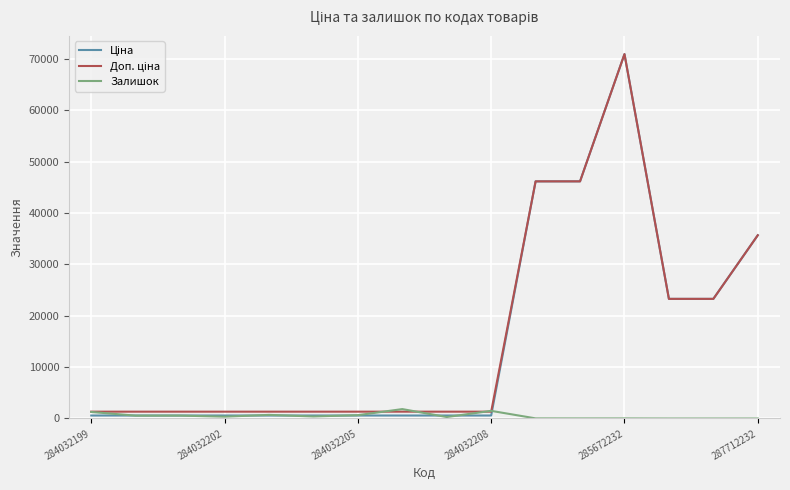

What is the maximum value shown in the chart?

70906.0